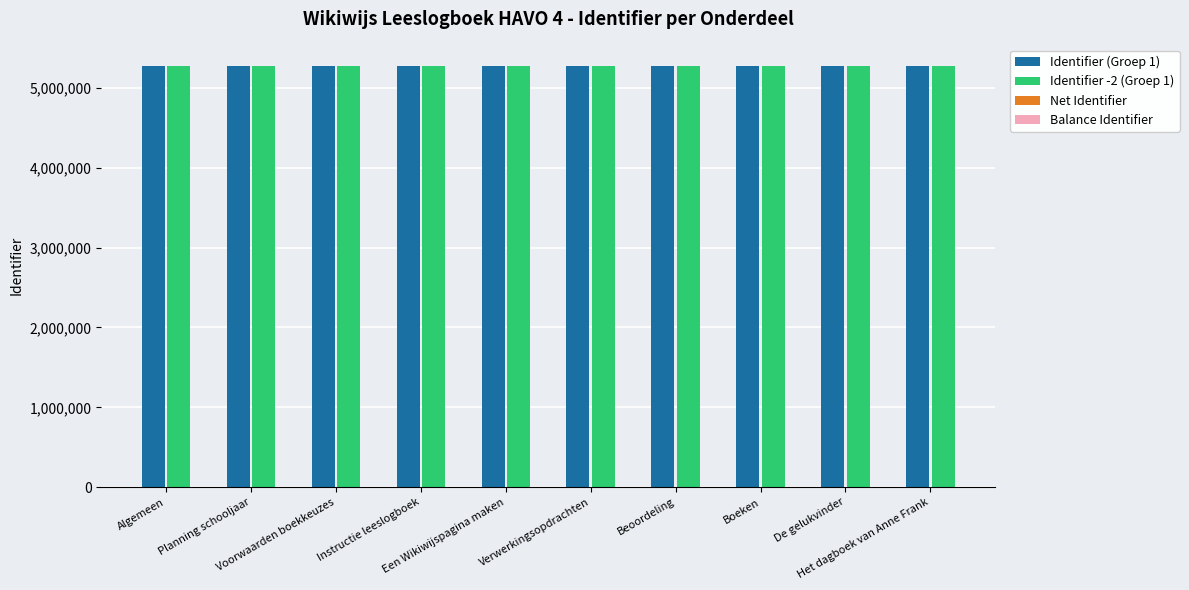

Which has a higher value, Beoordeling or Instructie leeslogboek?

Beoordeling